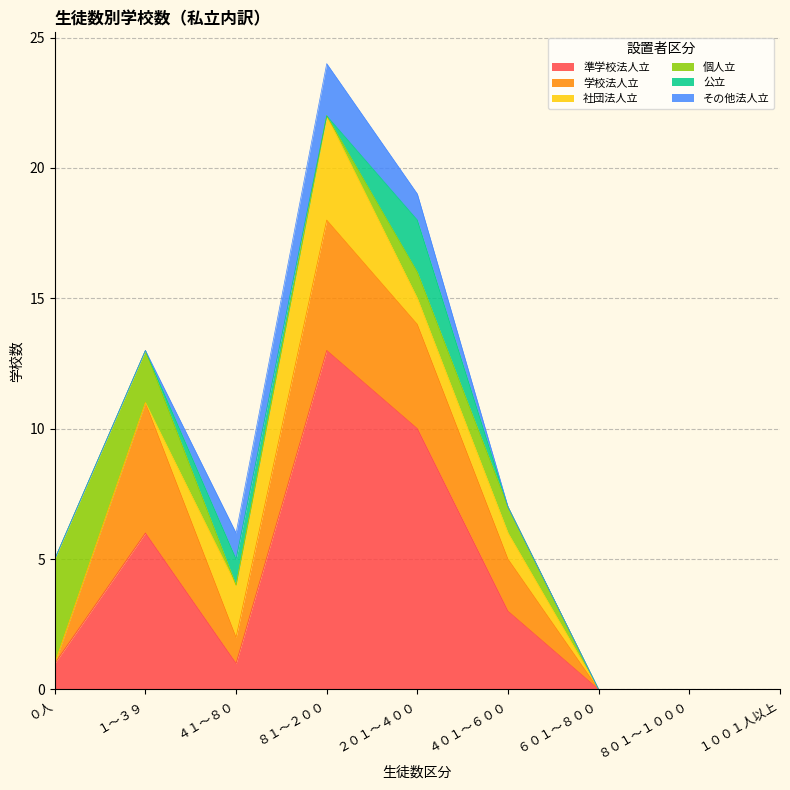

Reading right to left, what are all the values shown in this chart?

準学校法人立: １００１人以上=0	８０１～１０００=0	６０１～８００=0	４０１～６００=3	２０１～４００=10	８１～２００=13	４１～８０=1	１～３９=6	０人=1
学校法人立: １００１人以上=0	８０１～１０００=0	６０１～８００=0	４０１～６００=2	２０１～４００=4	８１～２００=5	４１～８０=1	１～３９=5	０人=0
社団法人立: １００１人以上=0	８０１～１０００=0	６０１～８００=0	４０１～６００=1	２０１～４００=1	８１～２００=4	４１～８０=2	１～３９=0	０人=0
個人立: １００１人以上=0	８０１～１０００=0	６０１～８００=0	４０１～６００=1	２０１～４００=1	８１～２００=0	４１～８０=0	１～３９=2	０人=4
公立: １００１人以上=0	８０１～１０００=0	６０１～８００=0	４０１～６００=0	２０１～４００=2	８１～２００=0	４１～８０=1	１～３９=0	０人=0
その他法人立: １００１人以上=0	８０１～１０００=0	６０１～８００=0	４０１～６００=0	２０１～４００=1	８１～２００=2	４１～８０=1	１～３９=0	０人=0